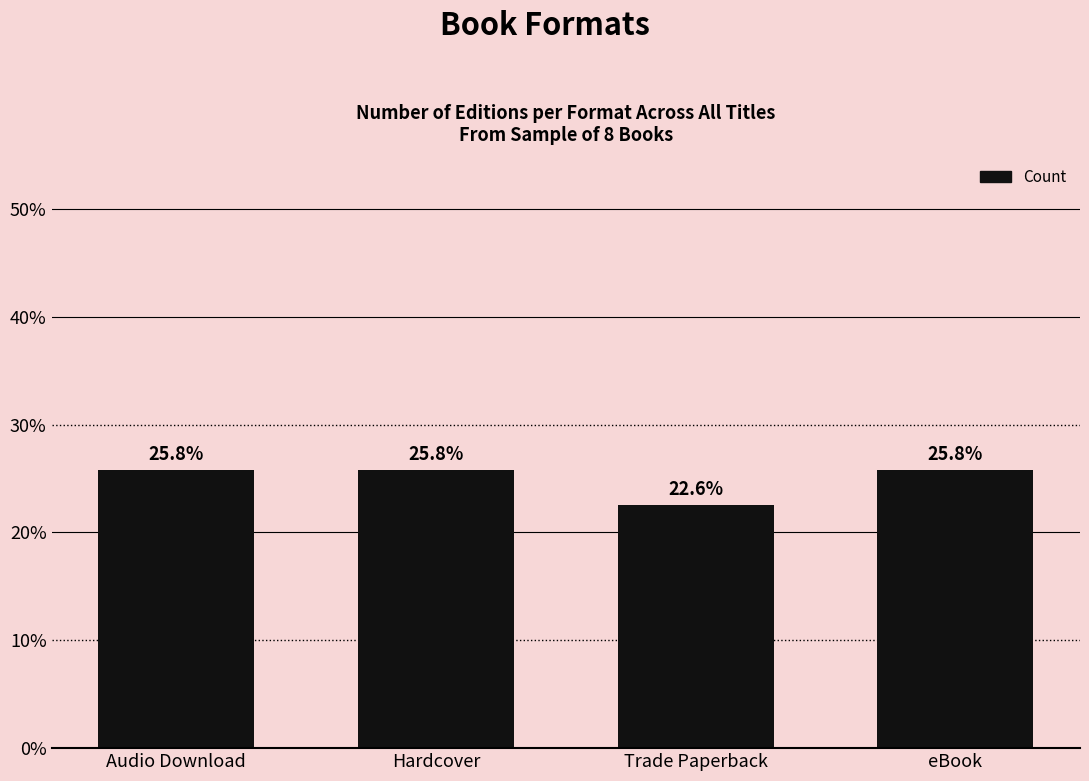

Is it true that the value at Trade Paperback is 12.8?

False